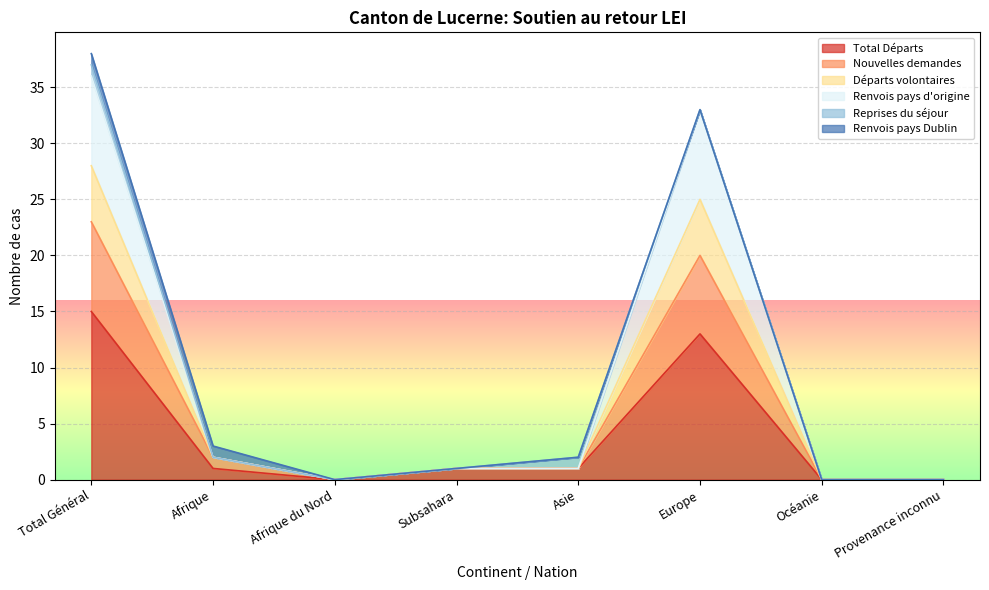

Where does the Total Départs series first go above 1?

Total Général